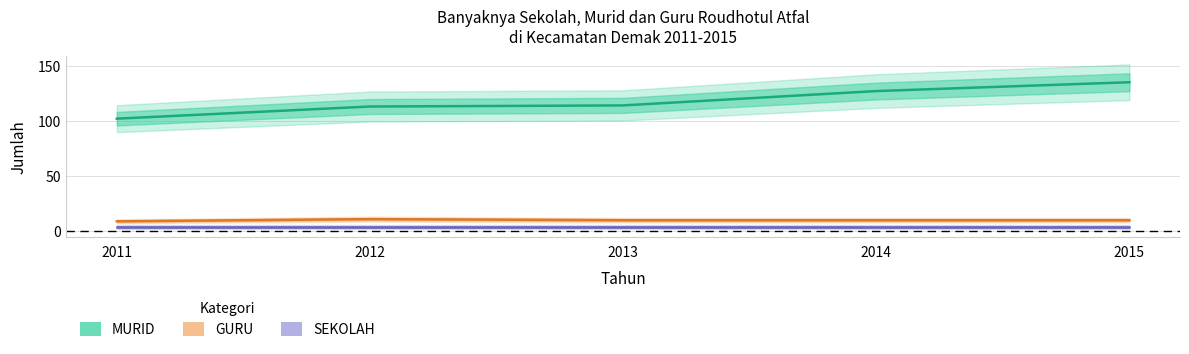

What is the highest value of the MURID series?

135